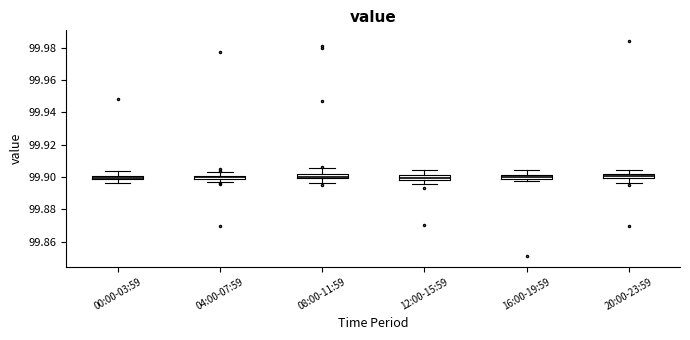

Where is the lower edge of the box for 16:00-19:59 on the y-axis? The values are not printed on the chart, so give them approximately, as read against the axis.

99.898